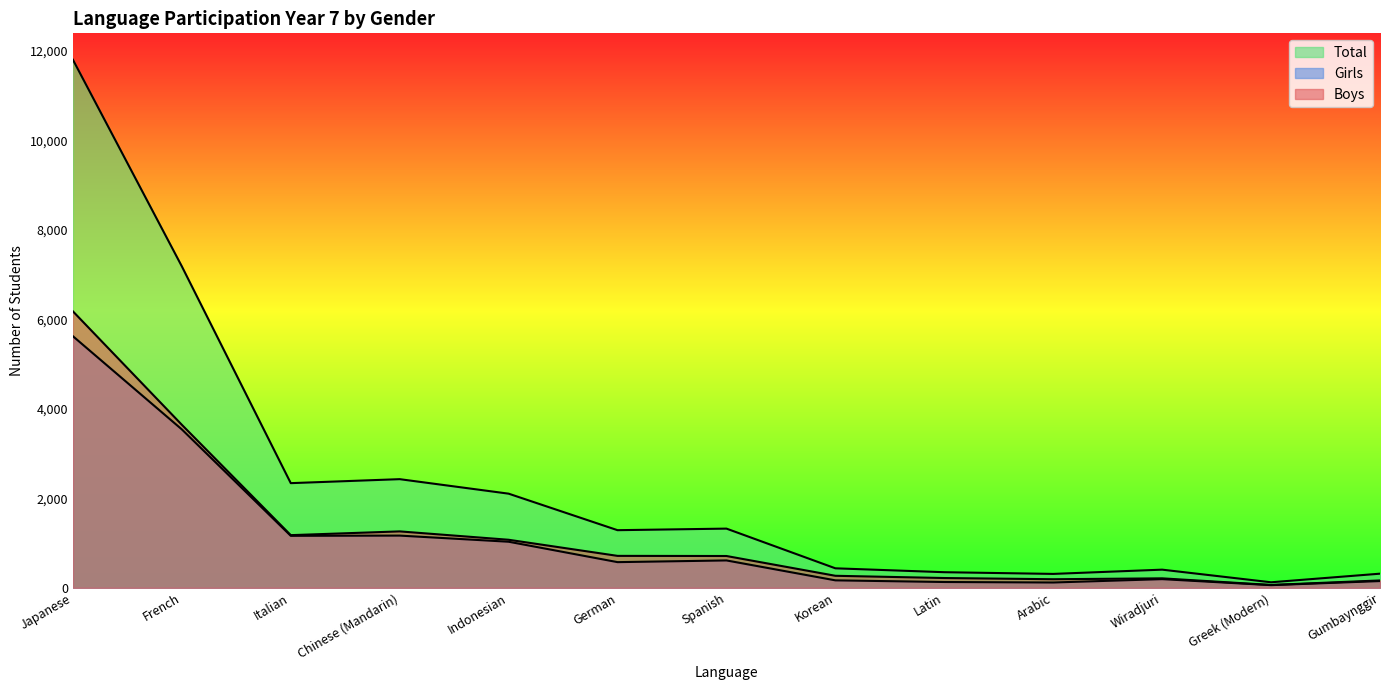

Reading left to right, what are all the values shown in this chart?

Boys: Japanese=6178	French=3643	Italian=1177	Chinese (Mandarin)=1261	Indonesian=1074	German=714	Spanish=711	Korean=269	Latin=219	Arabic=192	Wiradjuri=212	Greek (Modern)=64	Gumbaynggir=165
Girls: Japanese=5622	French=3540	Italian=1162	Chinese (Mandarin)=1167	Indonesian=1030	German=574	Spanish=612	Korean=167	Latin=130	Arabic=119	Wiradjuri=194	Greek (Modern)=60	Gumbaynggir=151
Total: Japanese=11800	French=7183	Italian=2339	Chinese (Mandarin)=2428	Indonesian=2104	German=1288	Spanish=1323	Korean=436	Latin=349	Arabic=311	Wiradjuri=406	Greek (Modern)=124	Gumbaynggir=316